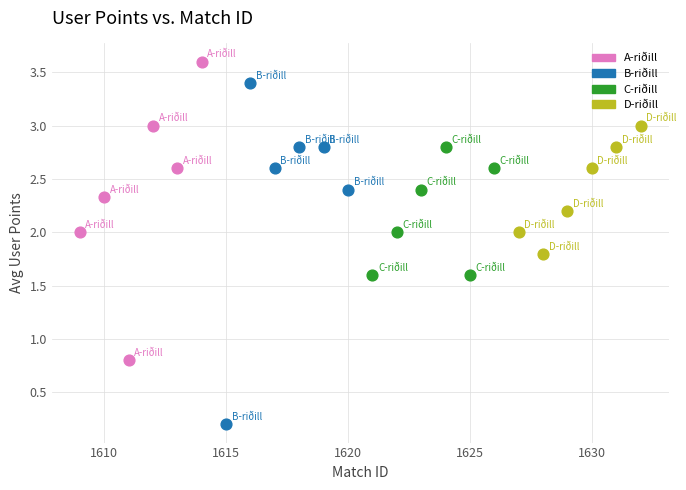

Which series contains the highest Y value?

A-riðill